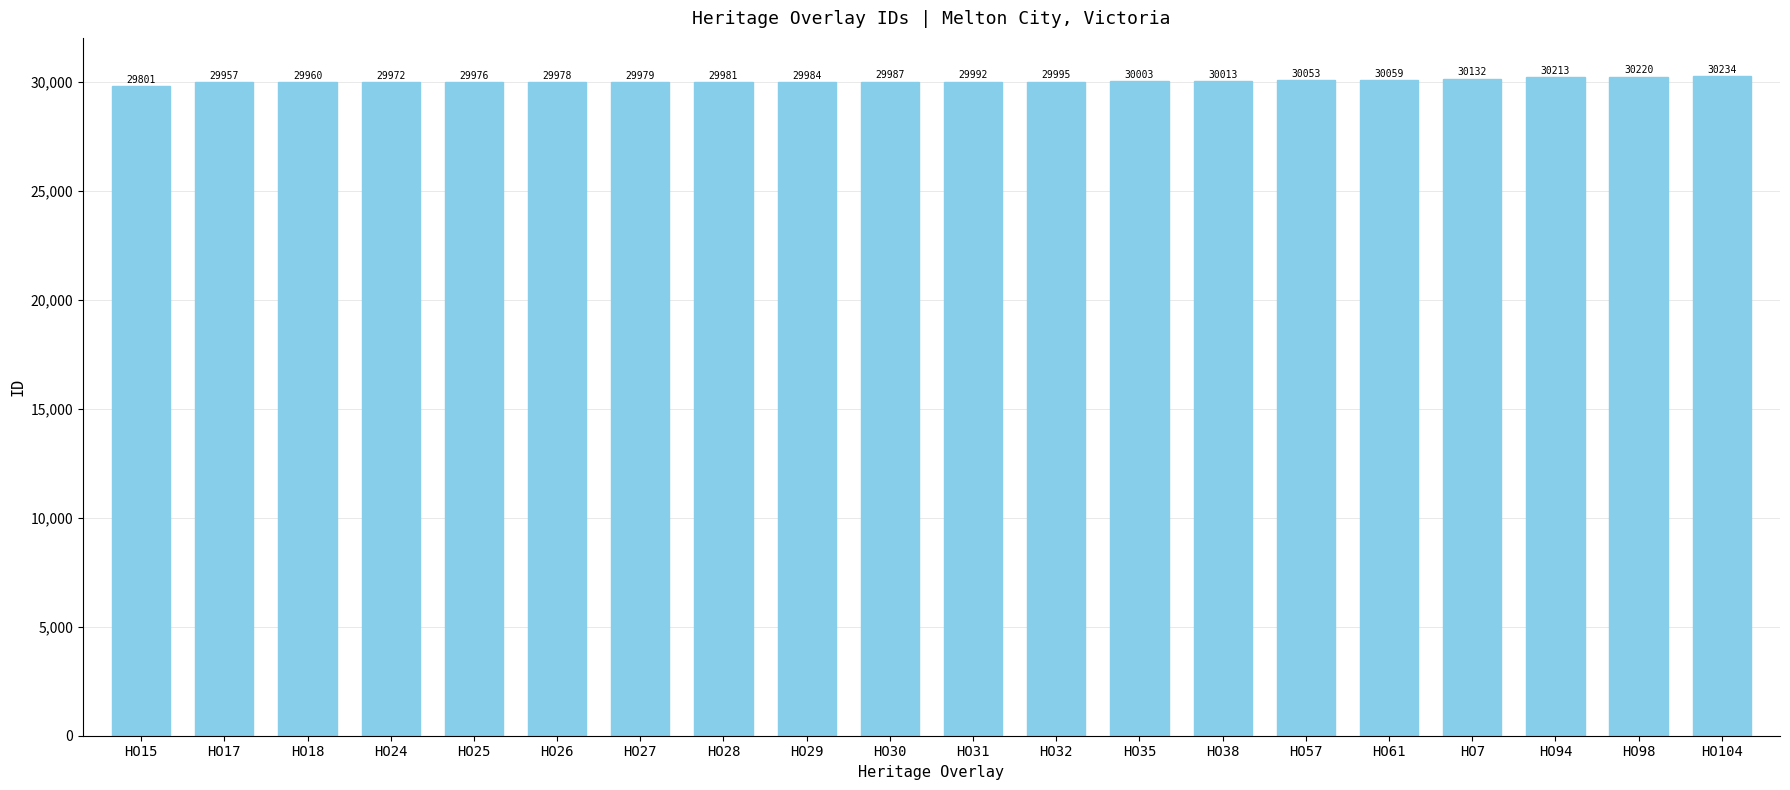

Does the chart contain stacked bars?

No